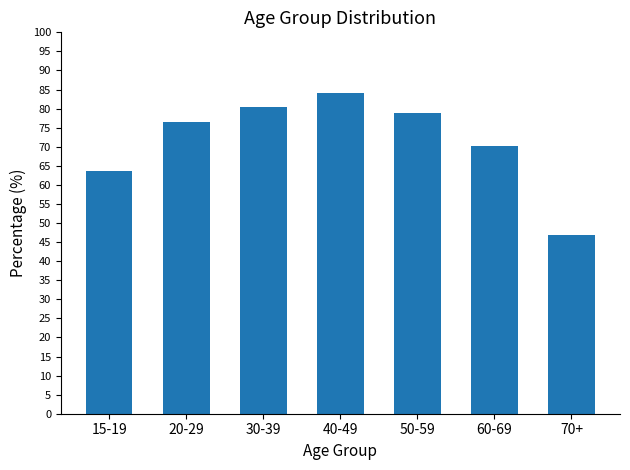

Rank the categories by value from lowest to highest.

70+, 15-19, 60-69, 20-29, 50-59, 30-39, 40-49